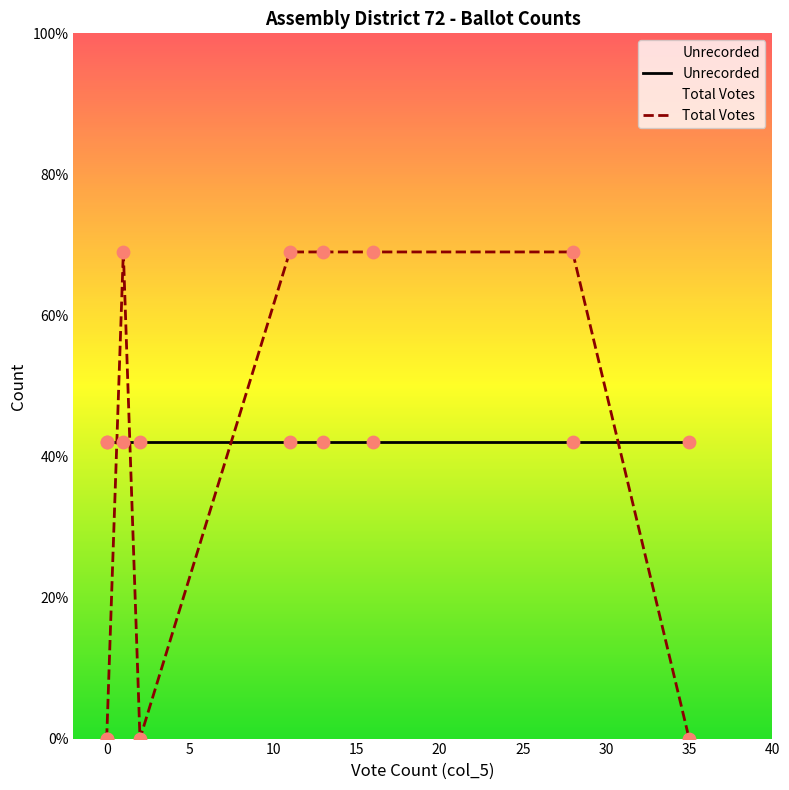

At how many categories does at least one series exceed 65?

5